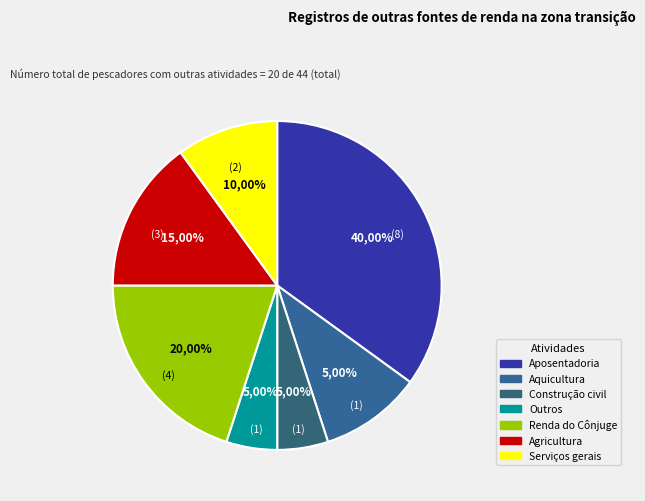

Does any single category account for the majority?

No